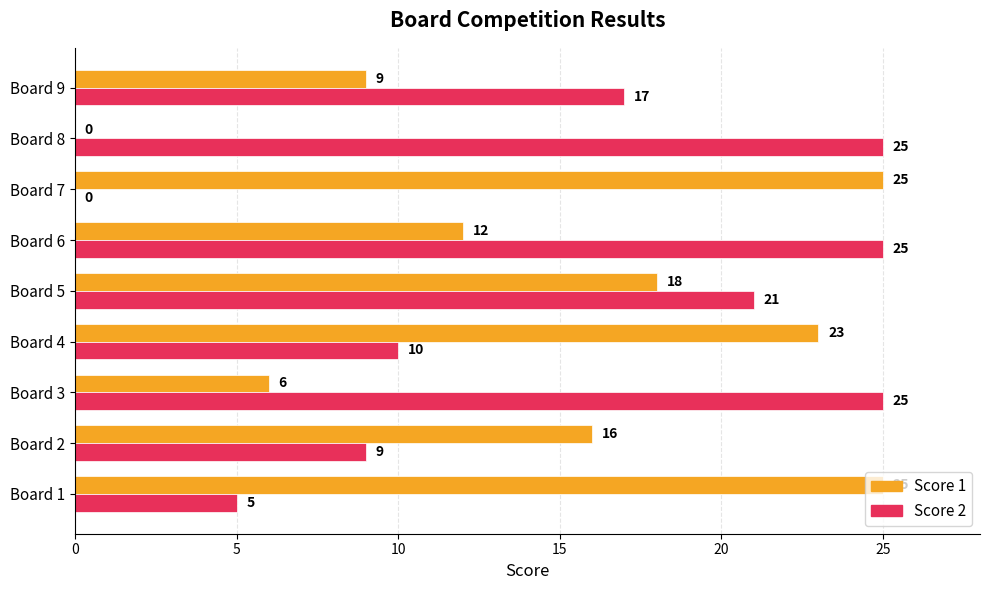

The value of Score 1 at Board 8 is 16. True or false?

False